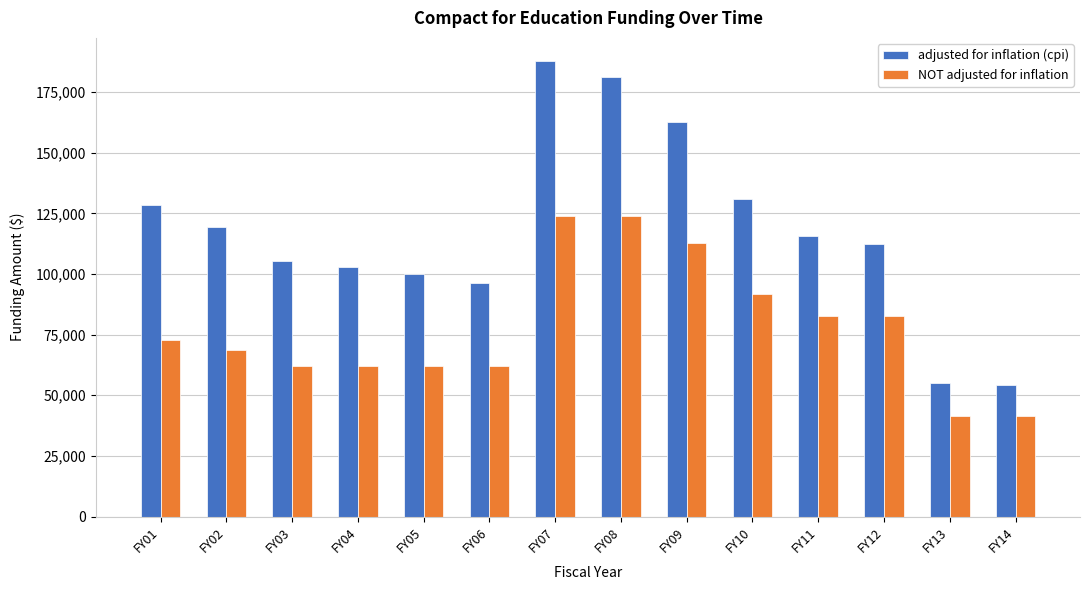

Reading right to left, transcribe all the data shown in this chart.

adjusted for inflation (cpi): 54391	55238	112337	115636	131033	162772	181240	187964	96390	100031	103037	105310	119588	128308
NOT adjusted for inflation: 41310	41310	82620	82620	91800	112924	124000	124000	61978	61978	61978	61978	68864	72600